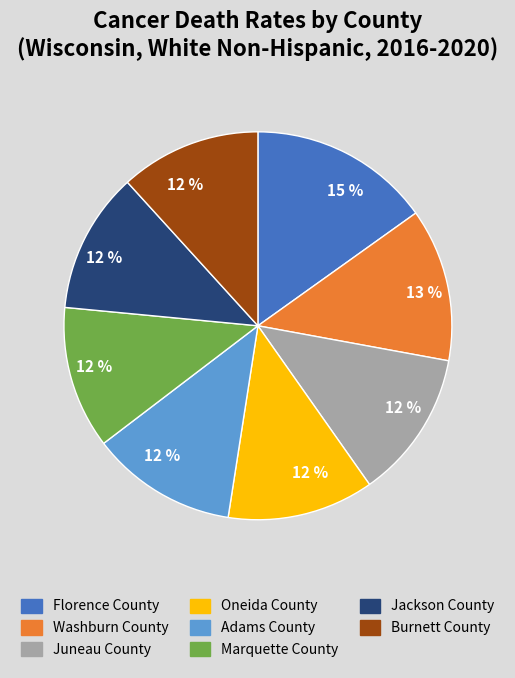

What is the largest slice in the pie chart?

Florence County